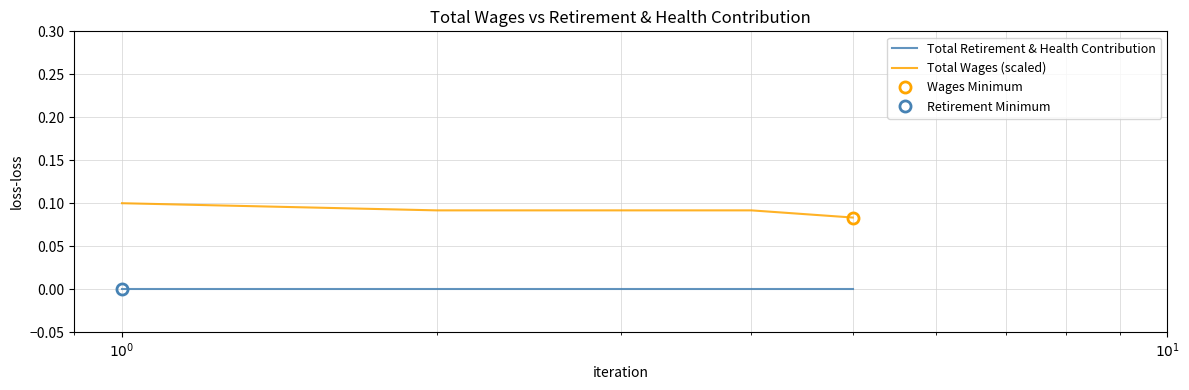

True or false: Total Wages (scaled) and Total Retirement & Health Contribution cross at least once.

False